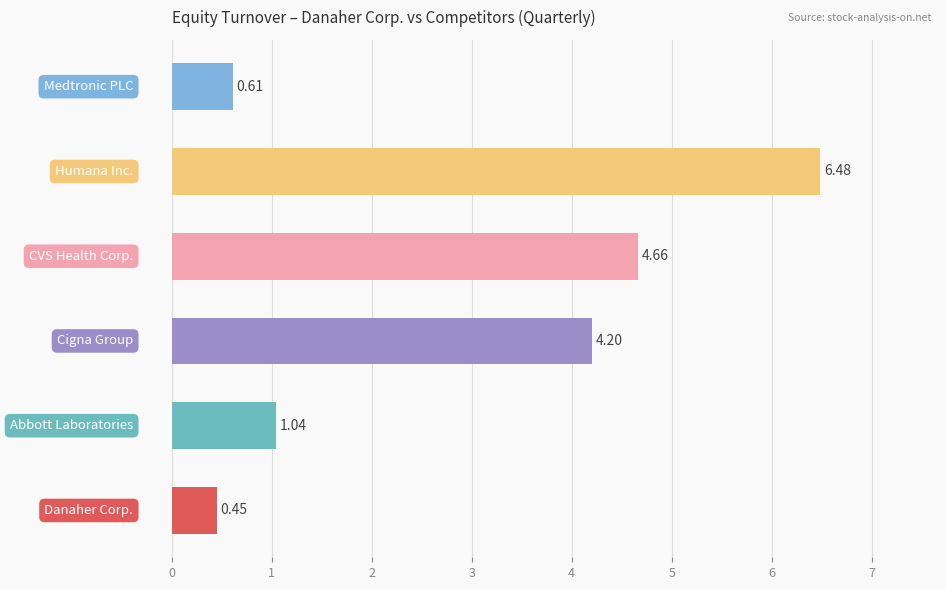

What is the difference between the second highest and minimum values?

4.2